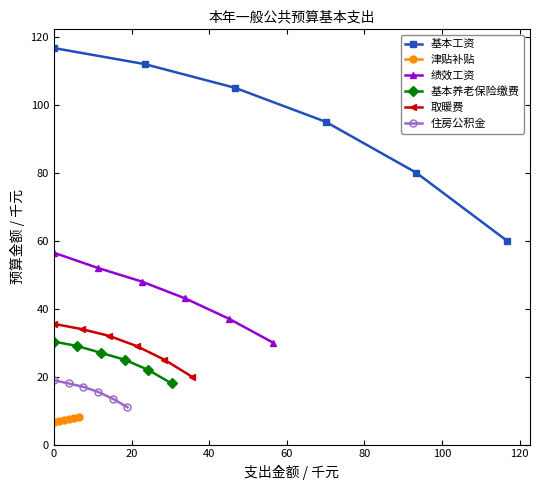

What is the difference between the second highest and second lowest values in the 绩效工资 series?

15.0